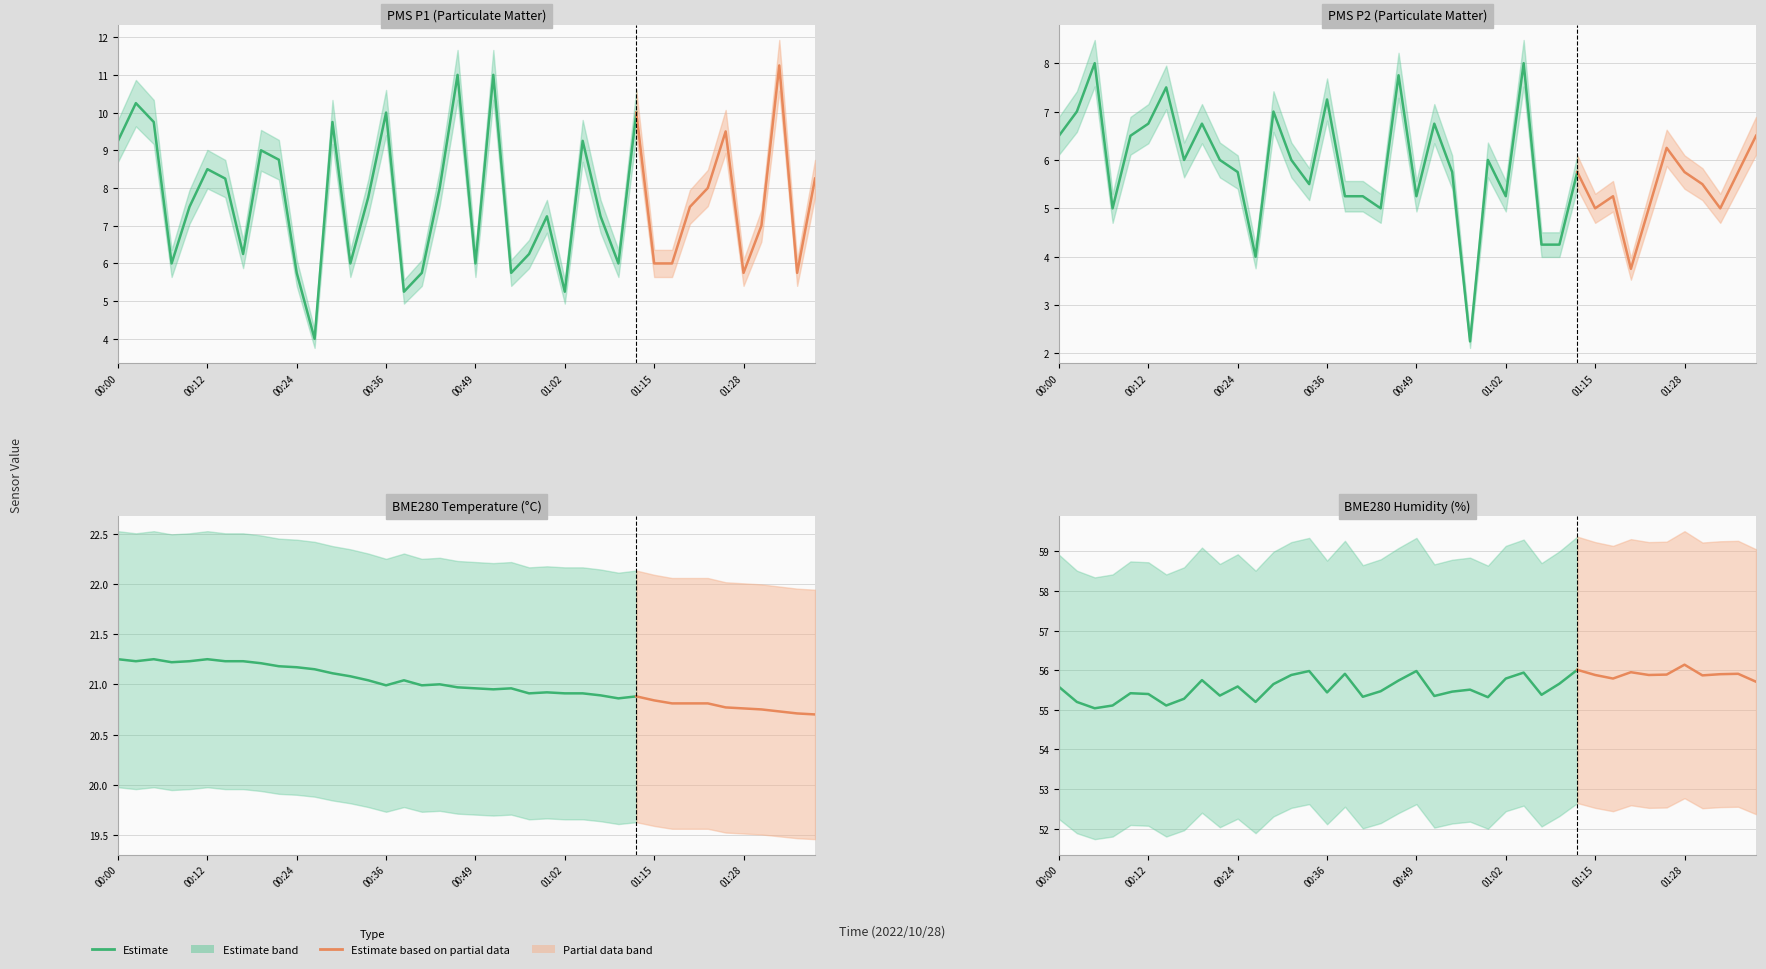

True or false: PMS_P1 and BME280_humidity intersect in this chart.

False